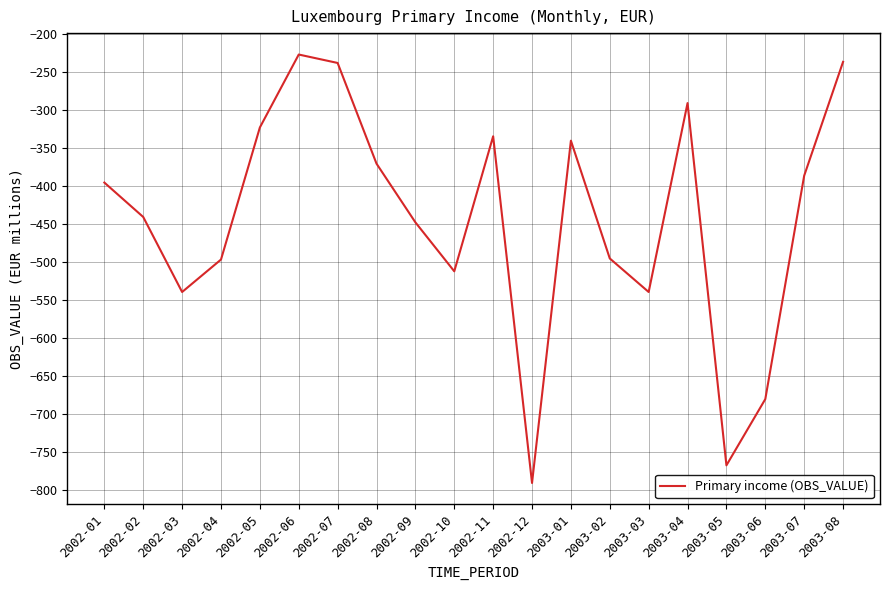

Where is the data nearest to the value -508?

2002-10